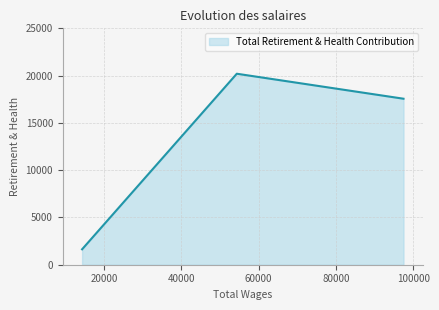

Approximately how many times larger is the value at 14267.0 compared to 54324.0?

0.1